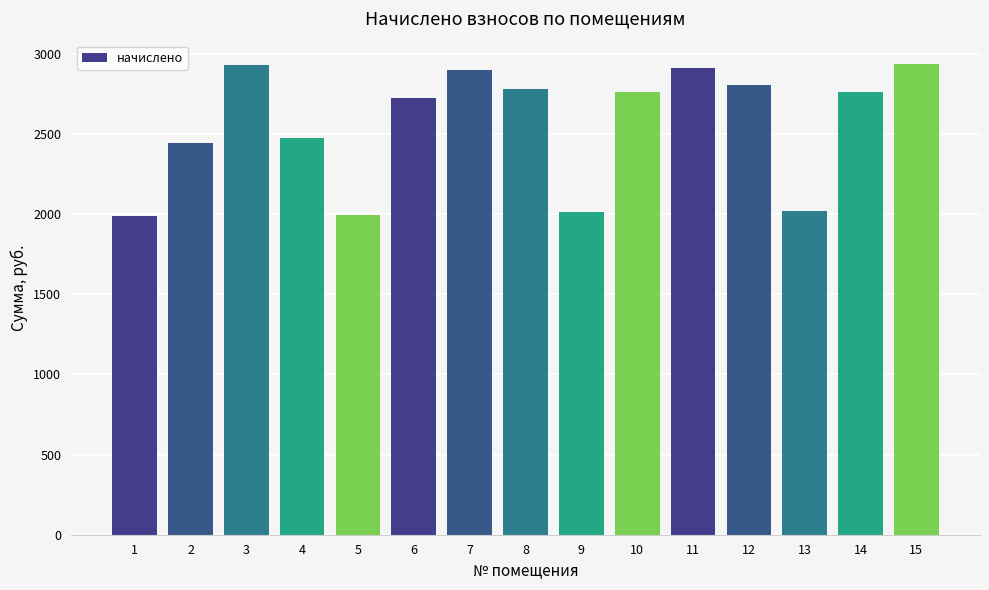

Is it true that the value at 14 is 2760.9?

True